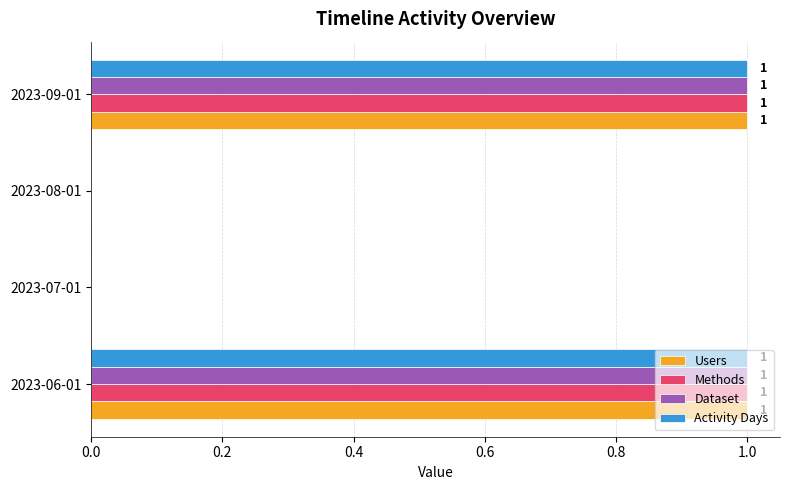

Is it true that Methods equals -1 at 2023-07-01?

False